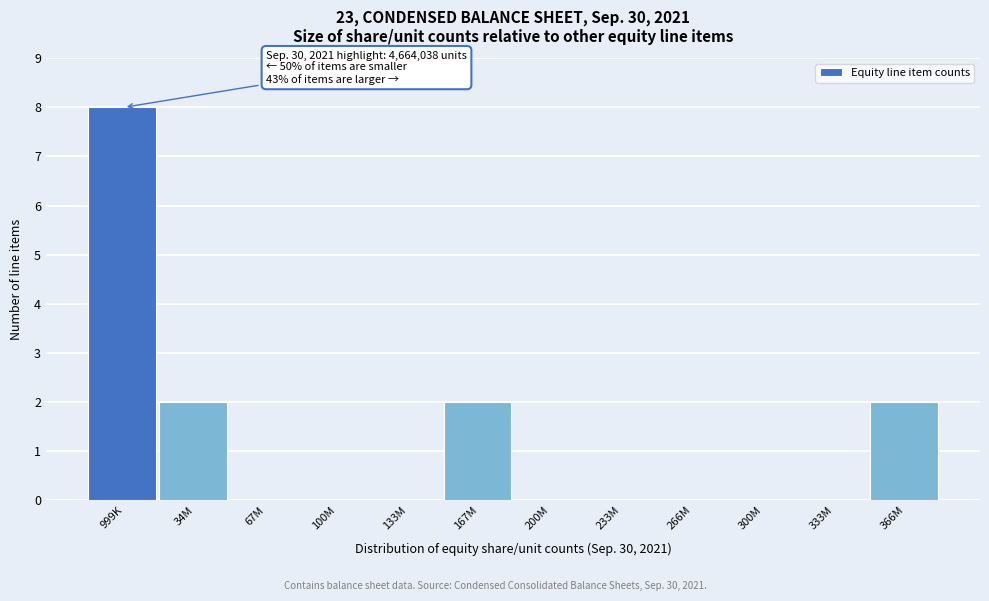

Reading left to right, what are all the values shown in this chart?

999K=8	34M=2	67M=0	100M=0	133M=0	167M=2	200M=0	233M=0	266M=0	300M=0	333M=0	366M=2